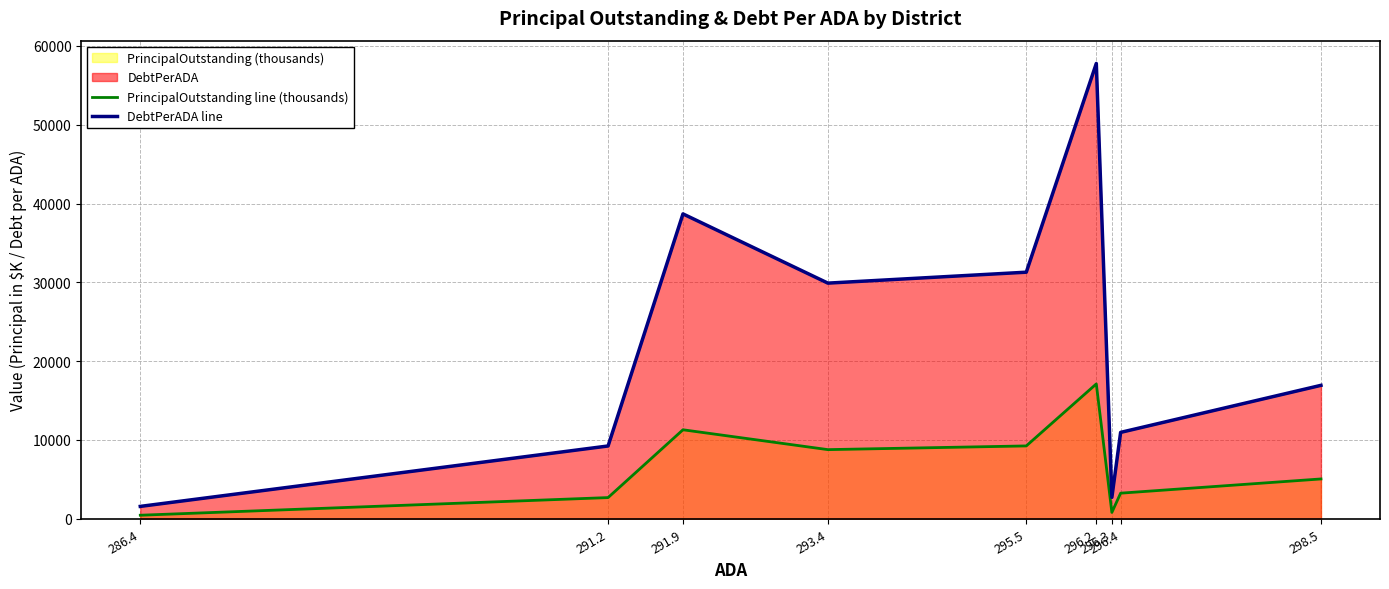

What is the difference between the maximum and minimum values in the DebtPerADA line series?

56214.3